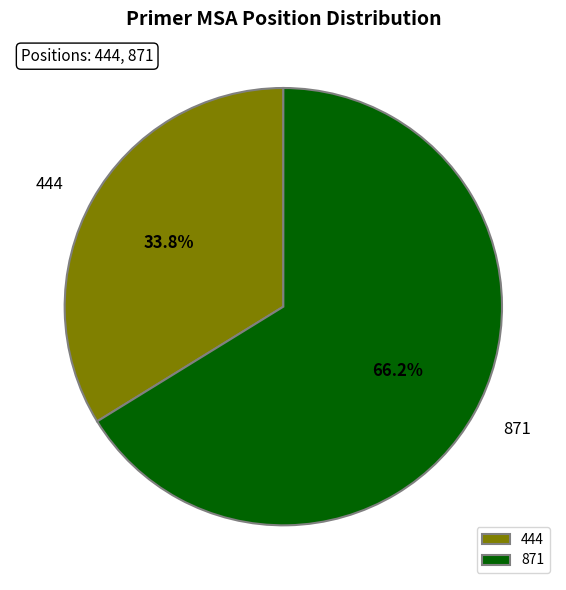

Count the number of slices in the pie.

2